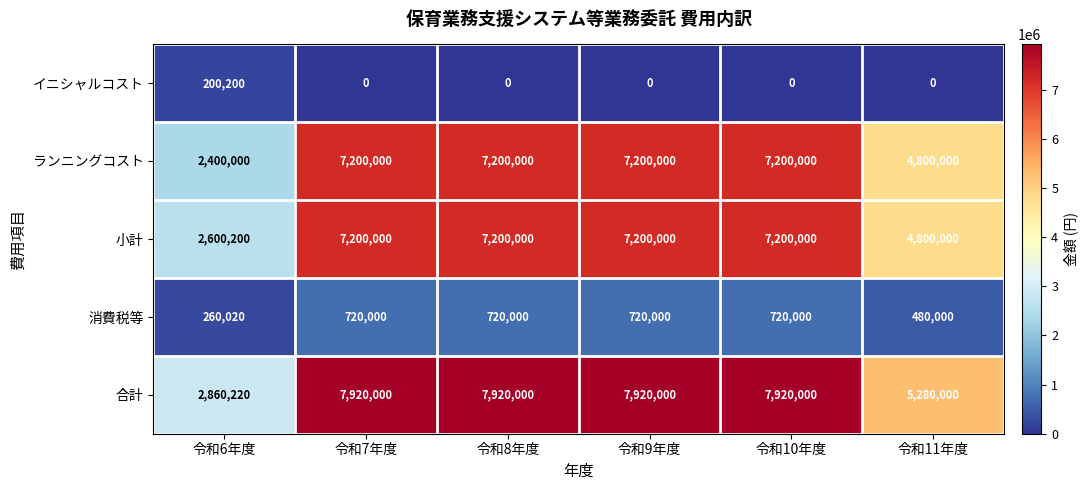

Which series has the largest total across all categories?

合計